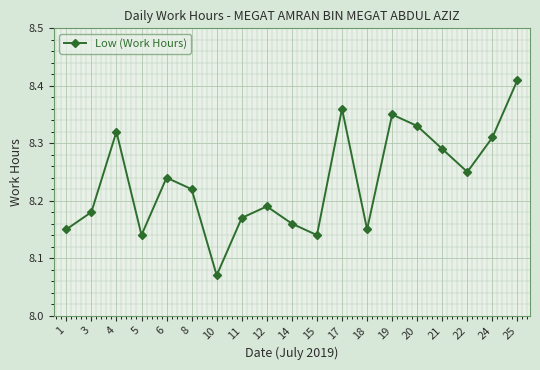

Count the values in the range 8 to 9.

19